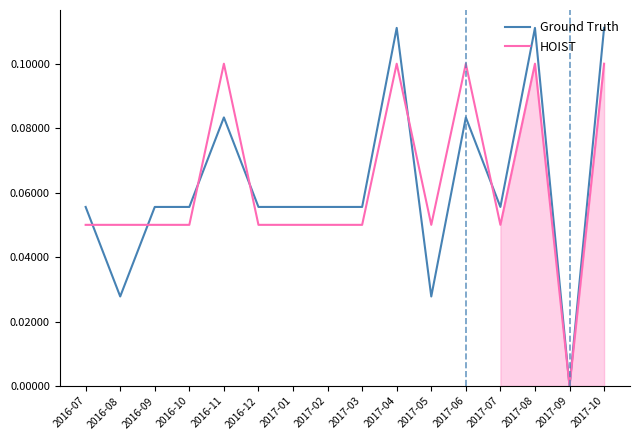

How many intersections are there between HOIST and Ground Truth?

6